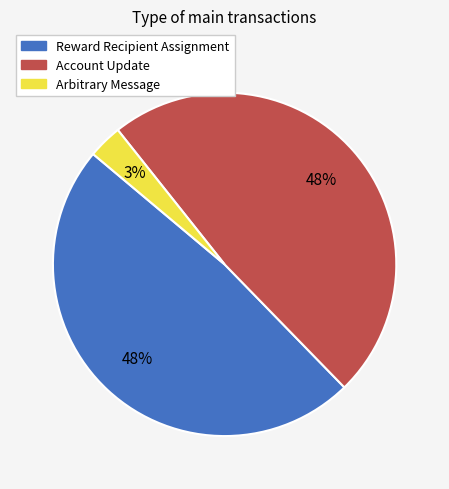

Count the number of slices in the pie.

3